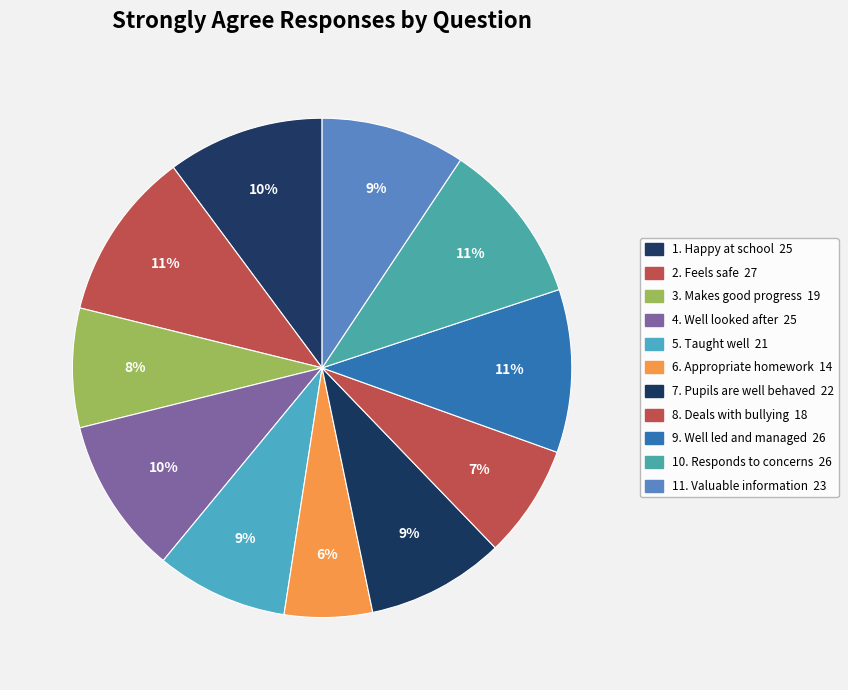

Does 10. Responds to concerns account for over 50% of the chart?

No